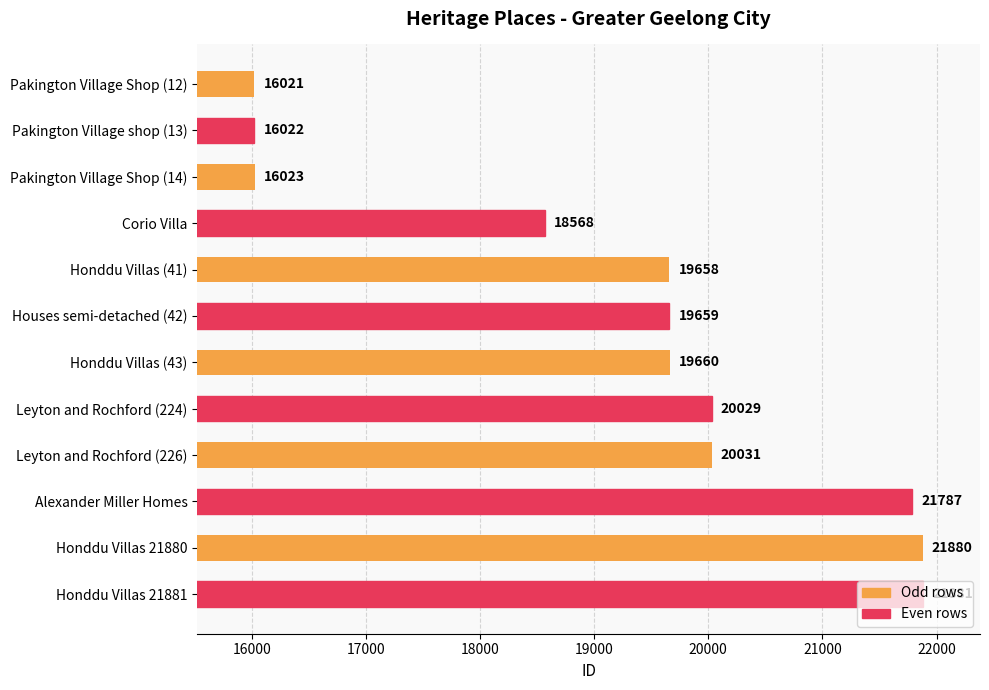

What position from the top is Honddu Villas (41)?

5